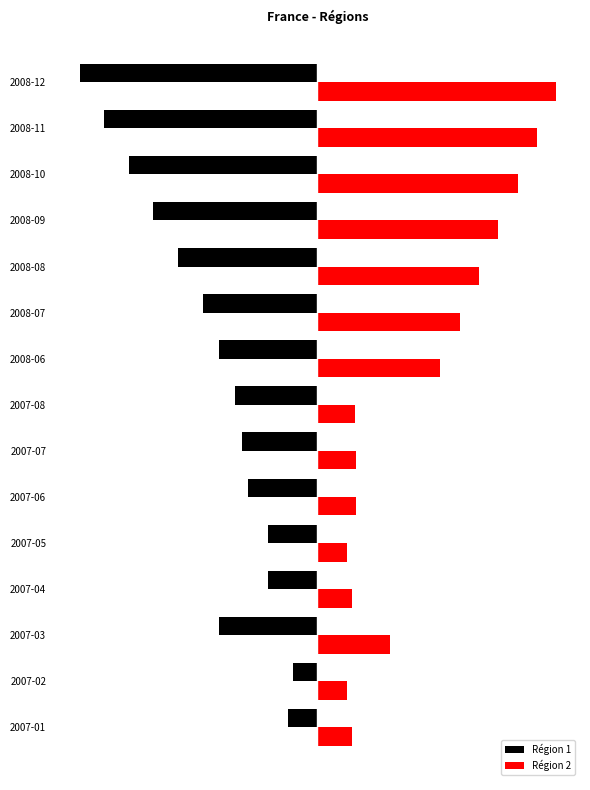

What are all the series names shown in the legend?

Région 1, Région 2